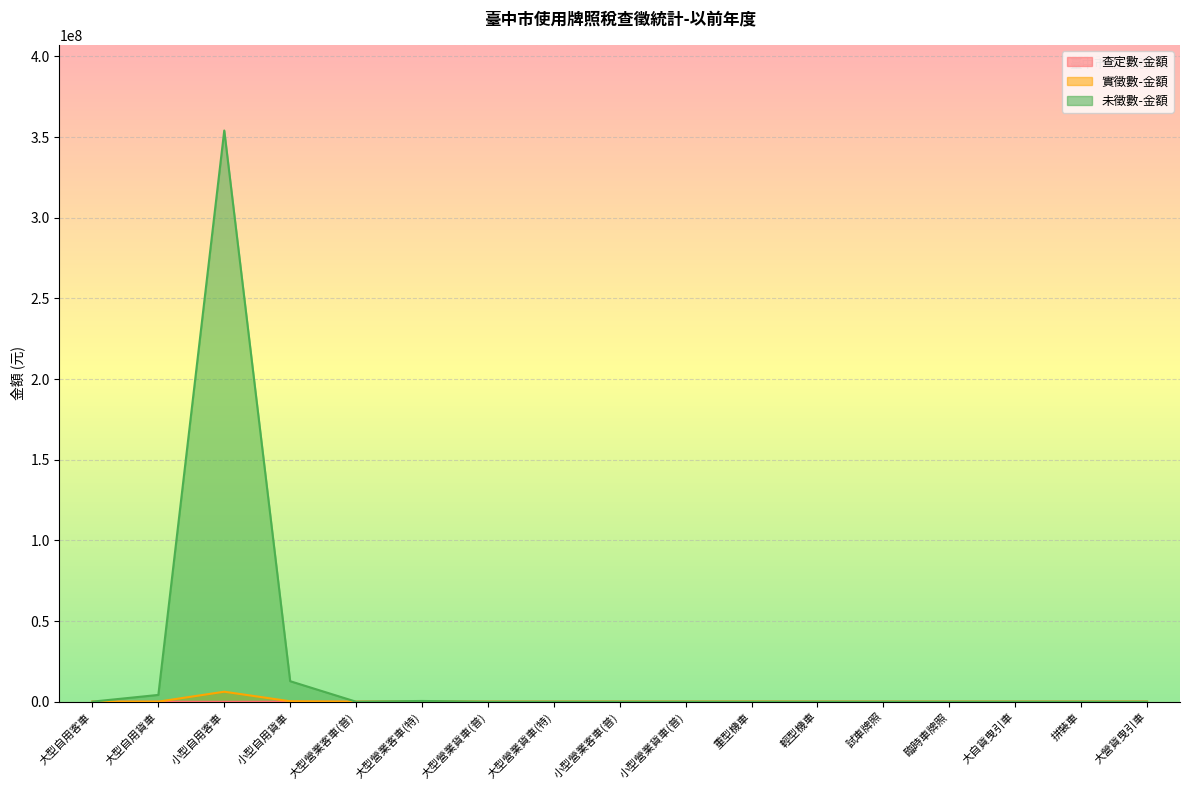

Which category has the highest value across all series?

小型自用客車